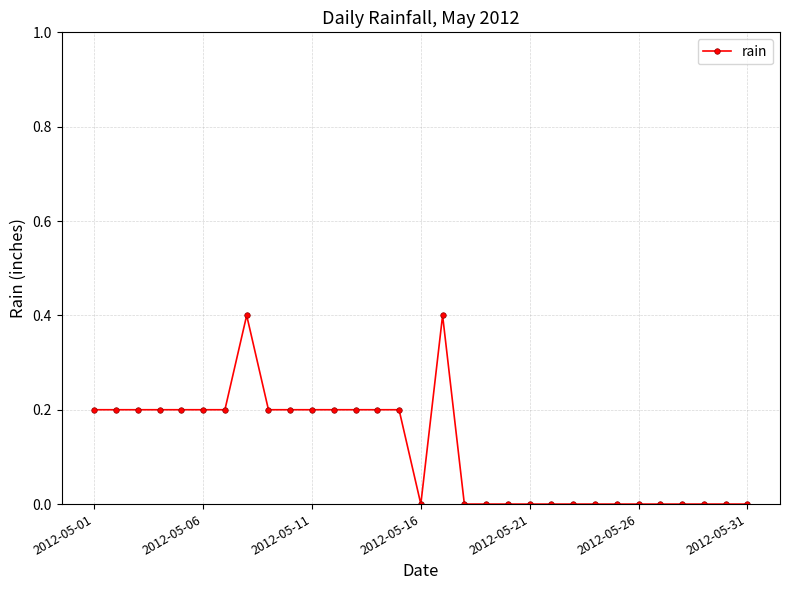

What is the average value?

0.1